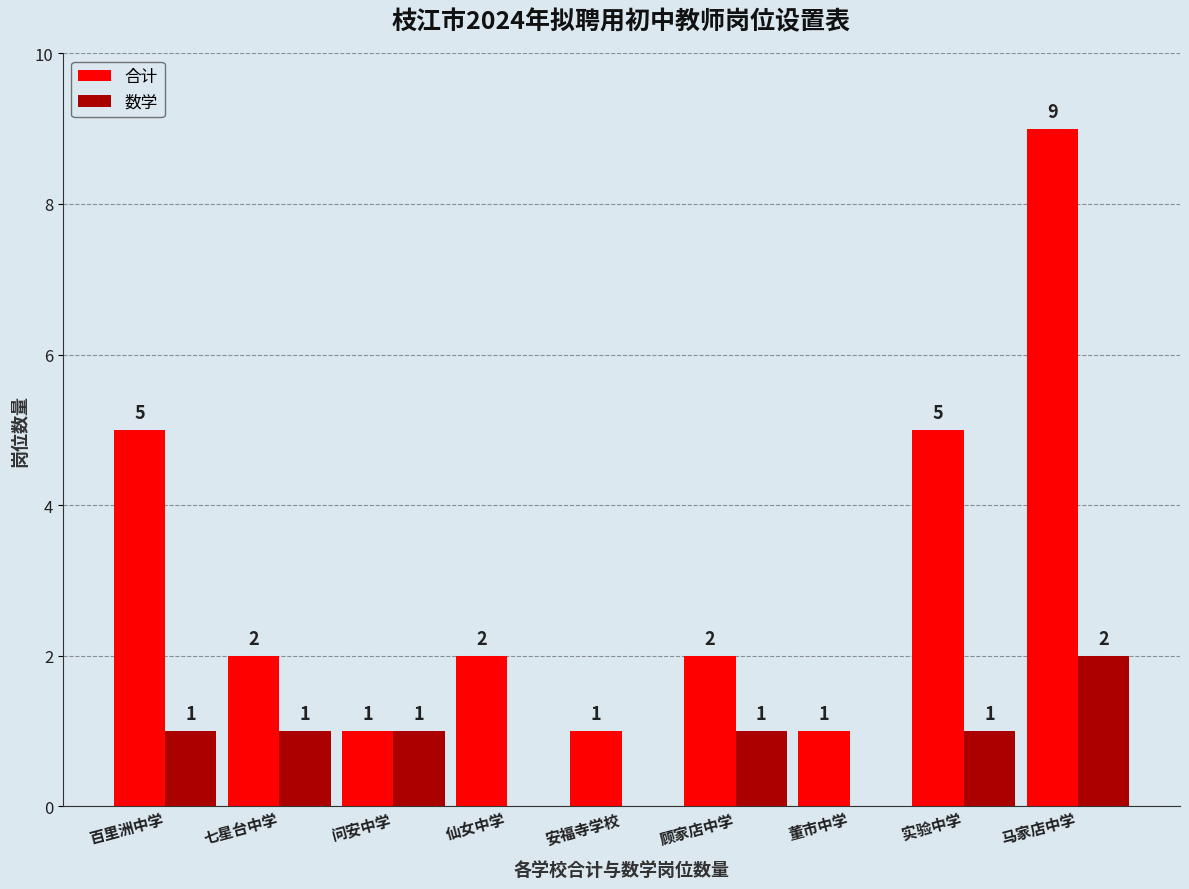

What are all the series names shown in the legend?

合计, 数学